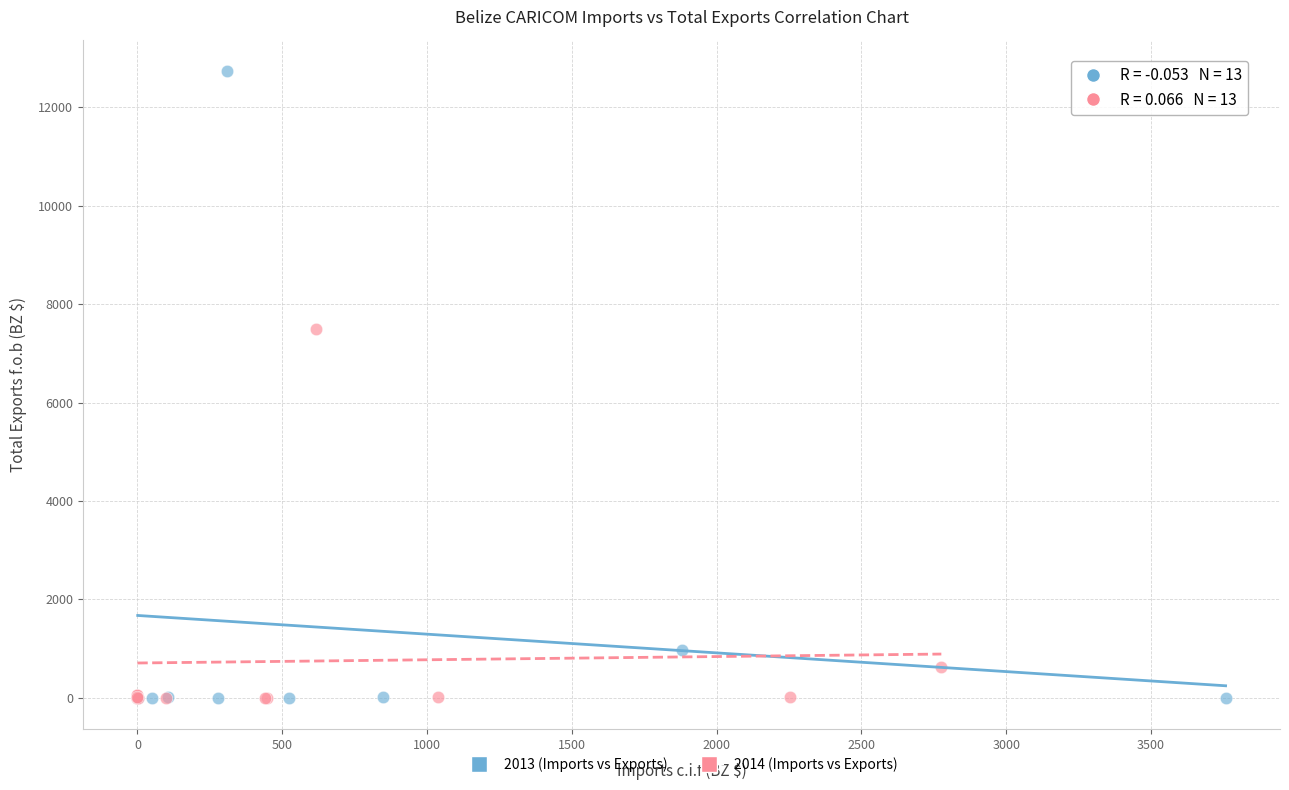

Which series has the largest Y range (max minus min)?

2013 (Imports vs Exports)